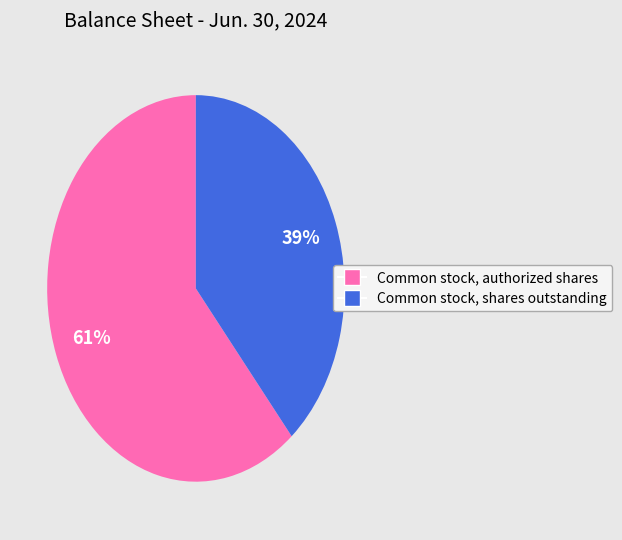

Is it true that Common stock, authorized shares is 54% of the pie?

False